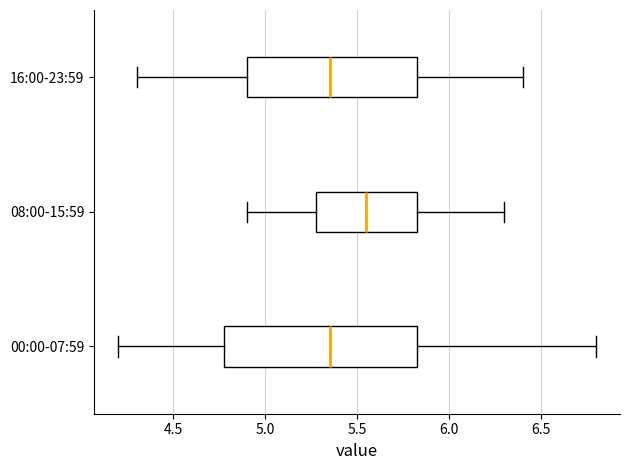

Where does the left whisker of the box for 16:00-23:59 end on the x-axis? The values are not printed on the chart, so give them approximately, as read against the axis.

4.30